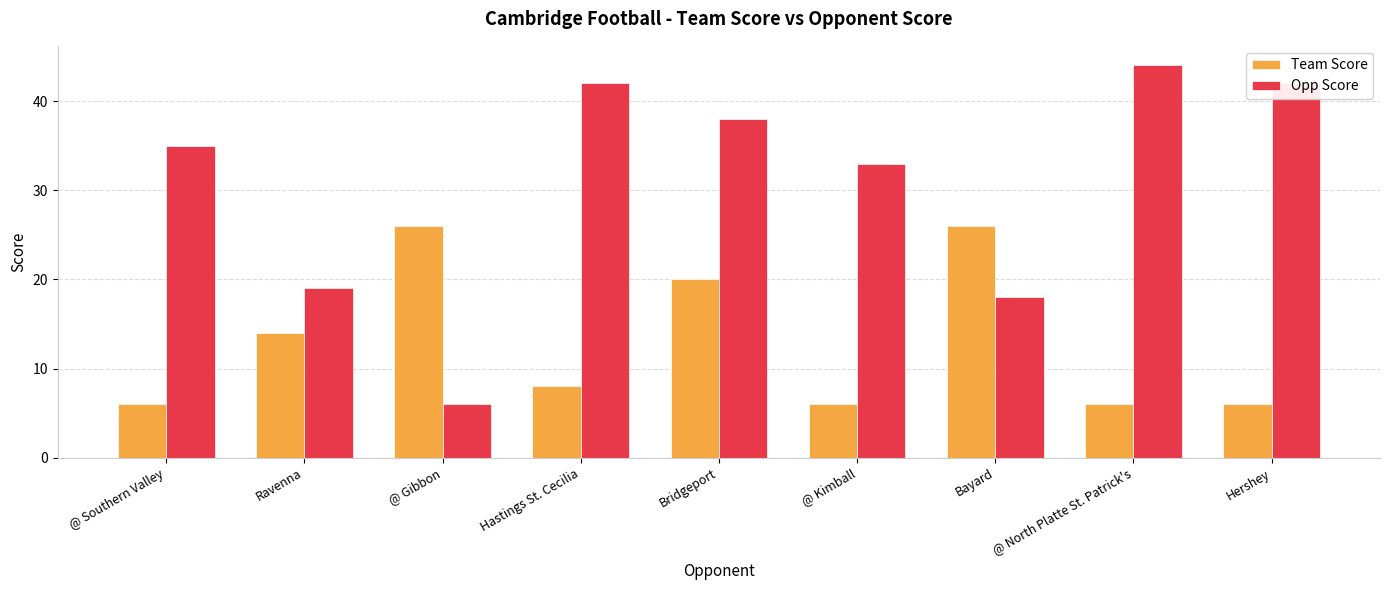

Is the value of Team Score at Hastings St. Cecilia greater than the value of Opp Score at @ Southern Valley?

No